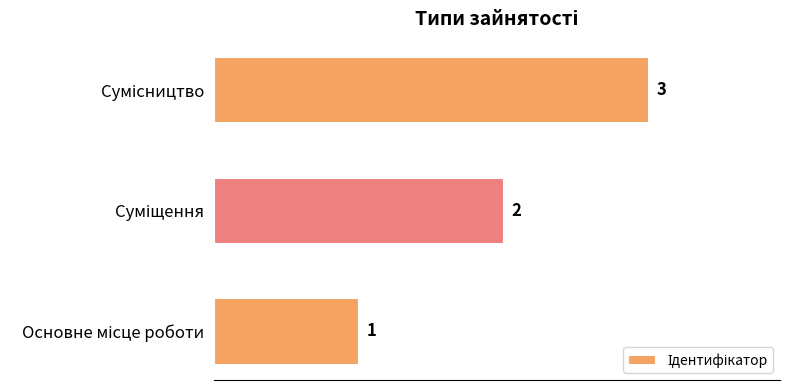

What is the greatest value displayed?

3